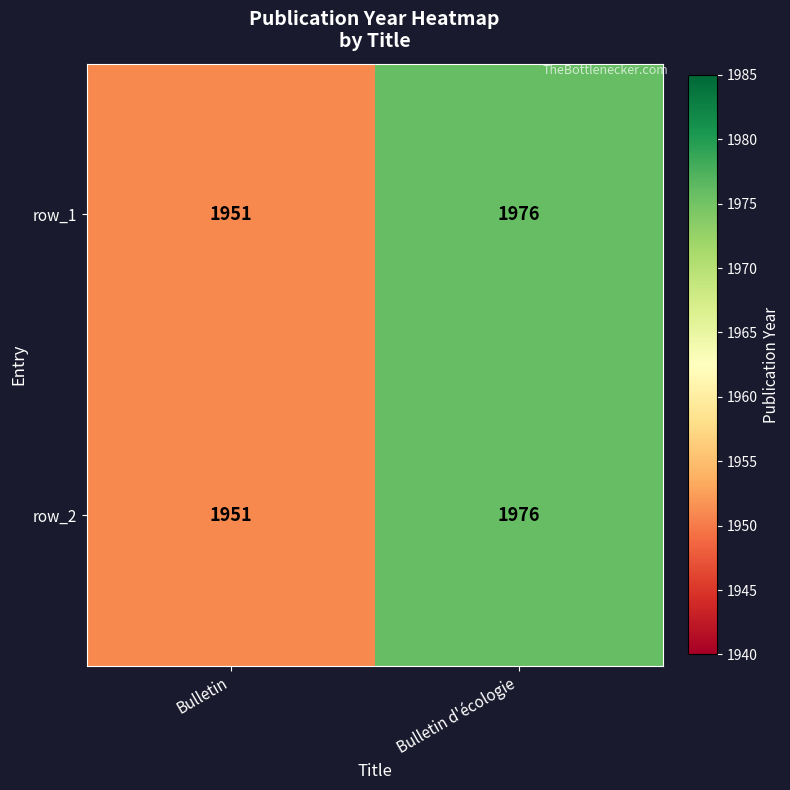

What is the sum of all row_2 values?

3927